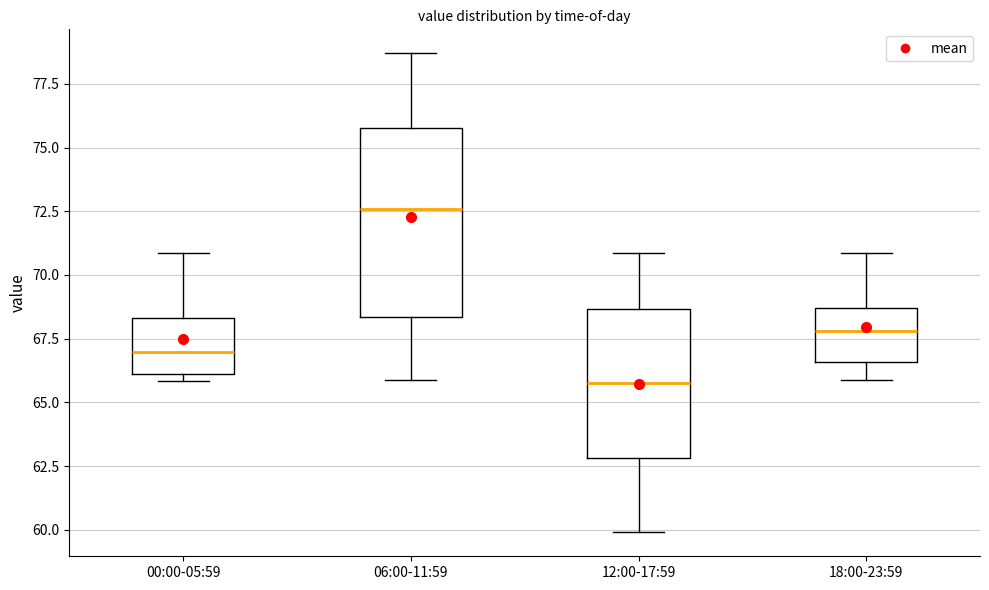

Which box has the lowest median line?

12:00-17:59